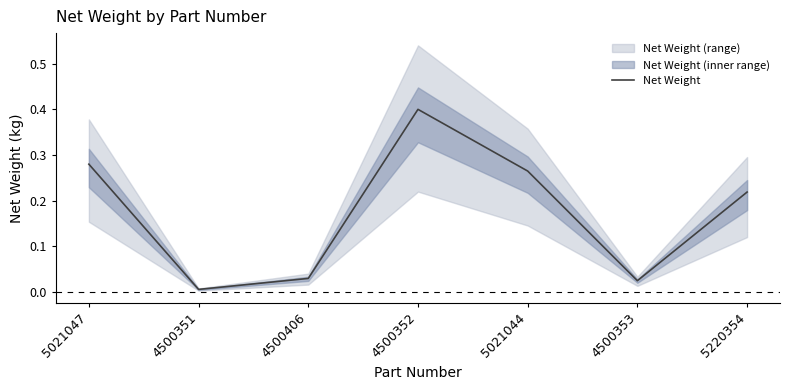

What is the difference between the second highest and minimum values?

0.3